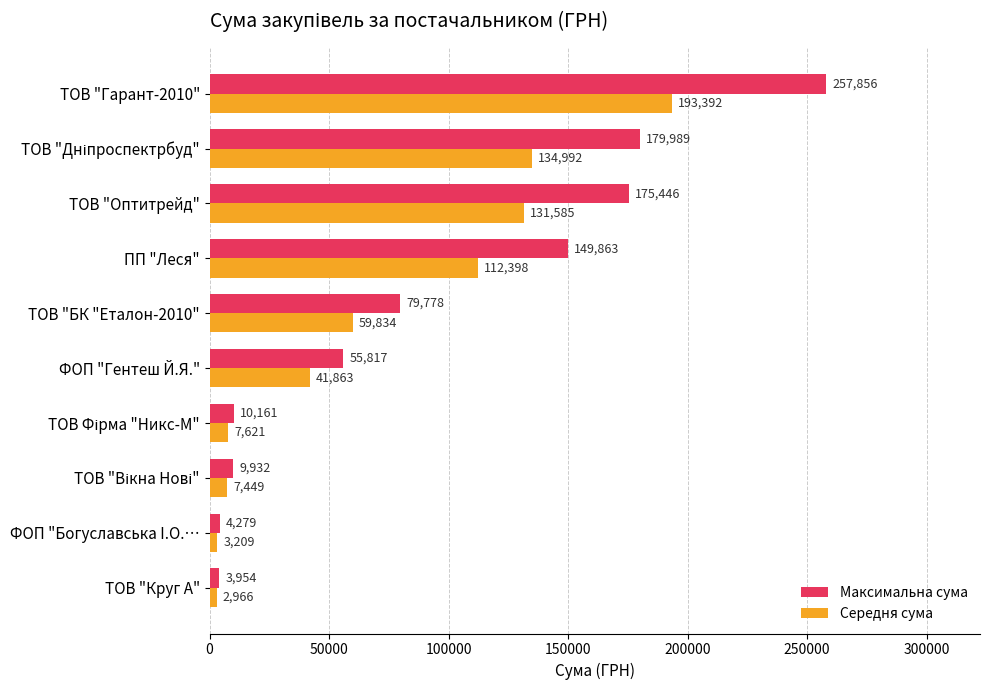

Which series has the largest total across all categories?

Максимальна сума